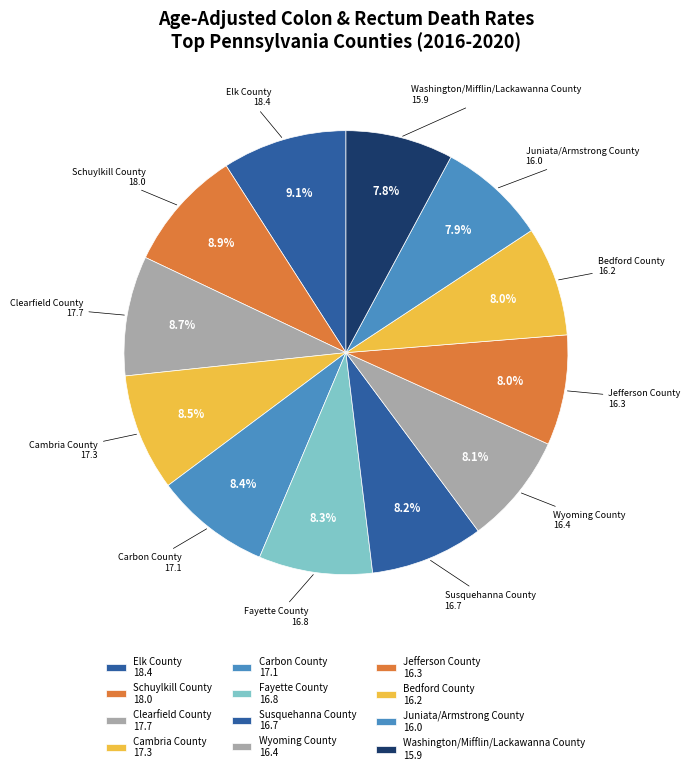

Between Clearfield County and Cambria County, which is larger?

Clearfield County